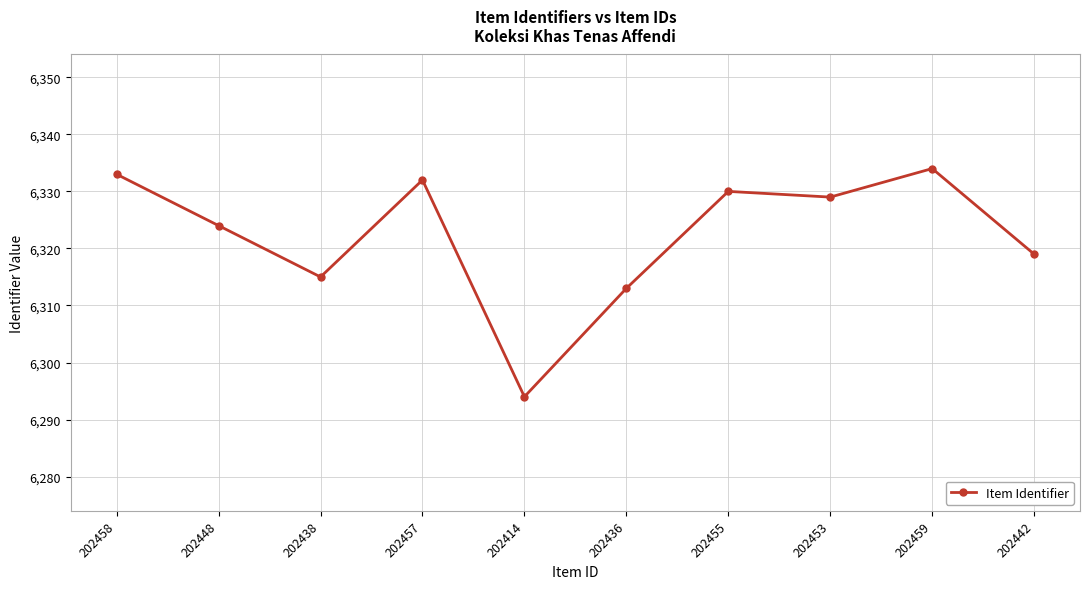

Reading left to right, list all the values displayed in this chart.

202458=6333	202448=6324	202438=6315	202457=6332	202414=6294	202436=6313	202455=6330	202453=6329	202459=6334	202442=6319